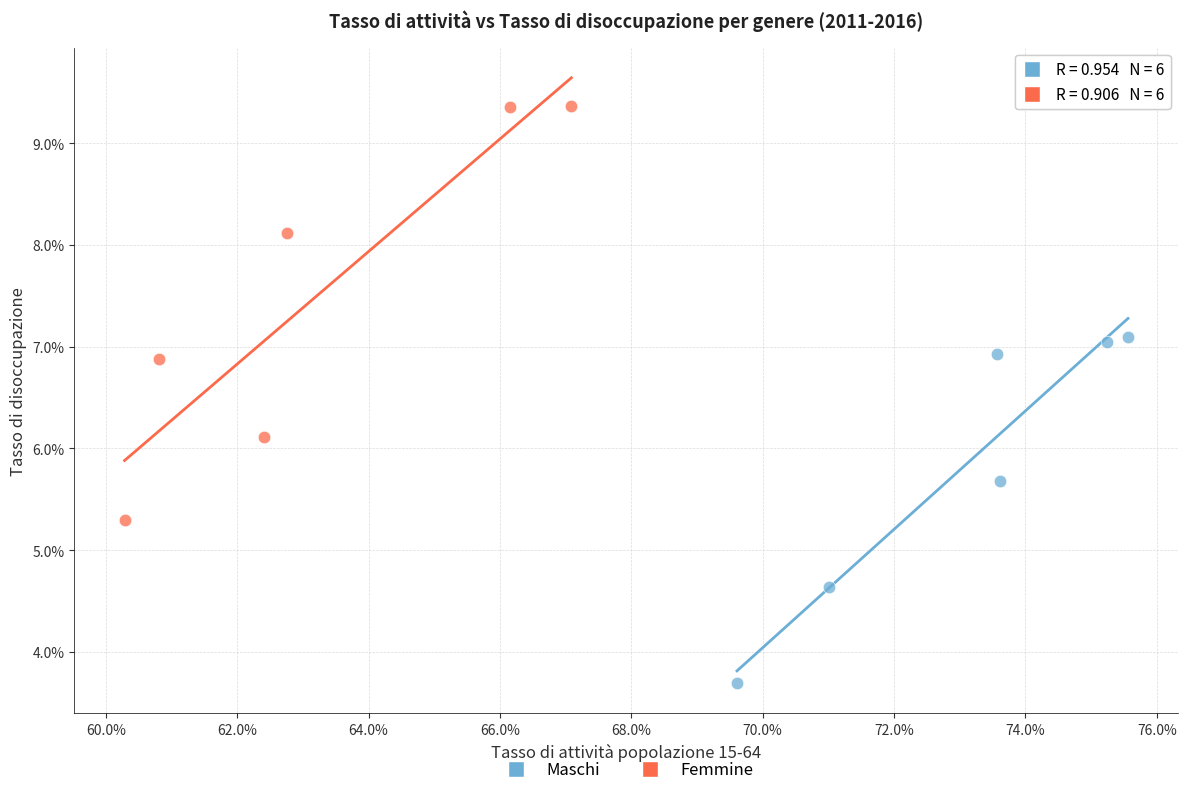

Which series reaches the minimum Y coordinate?

Maschi